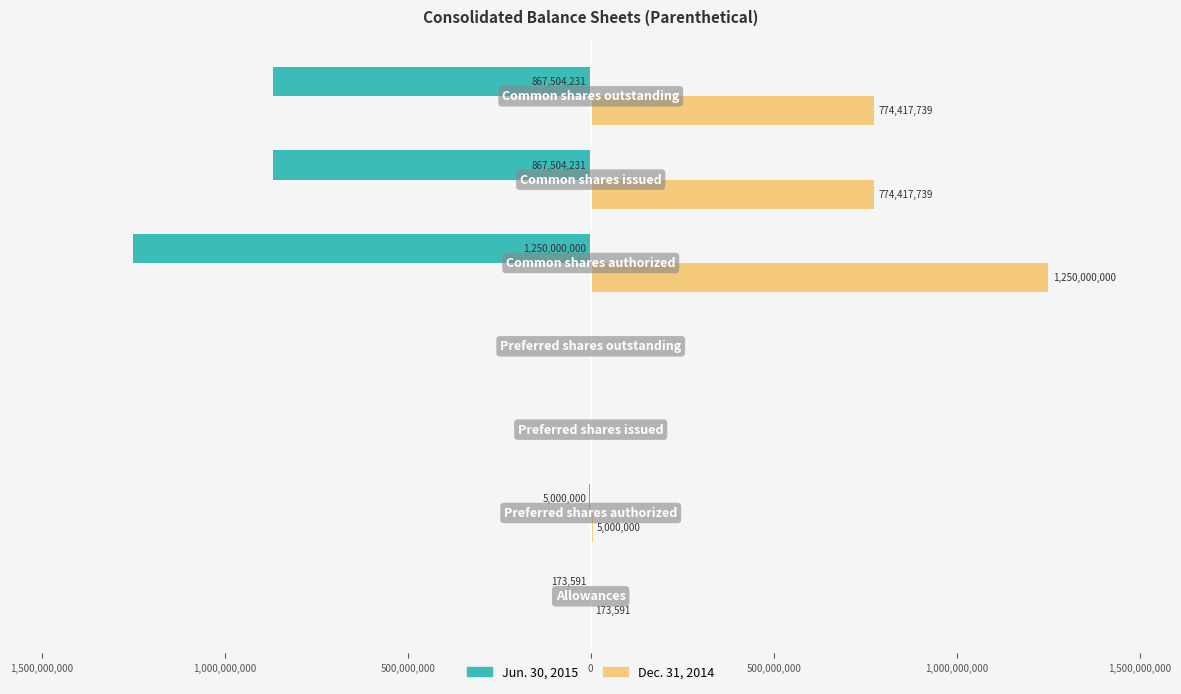

What are all the series names shown in the legend?

Jun. 30, 2015, Dec. 31, 2014